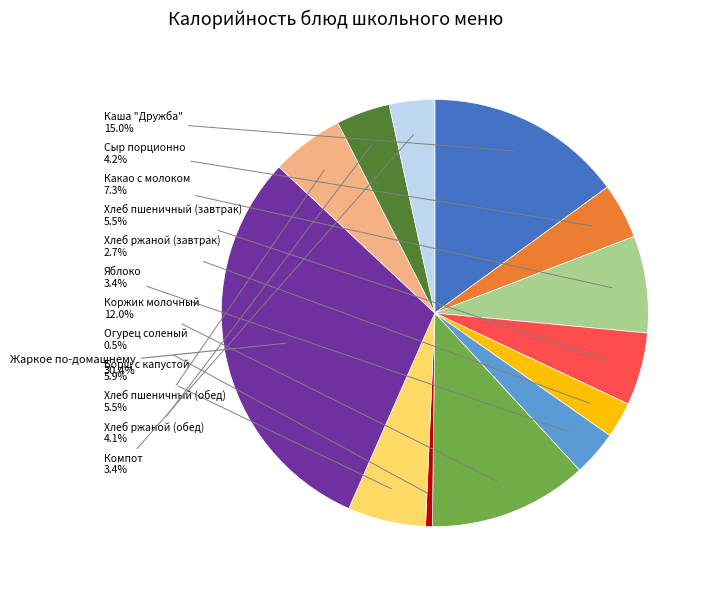

Is there any slice that represents more than half of the pie?

No